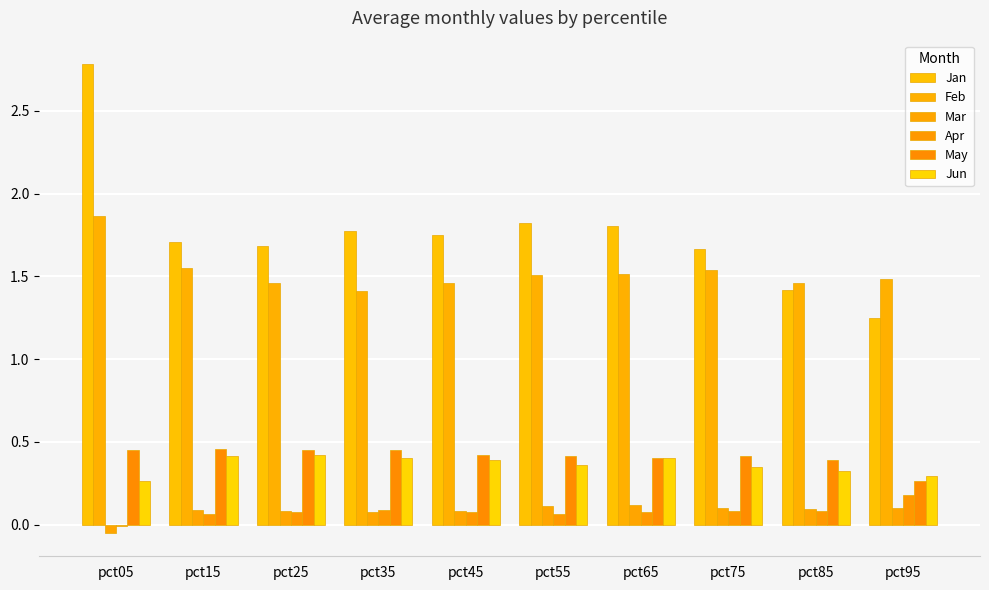

The Jun series shows 0.5 at pct85. True or false?

False